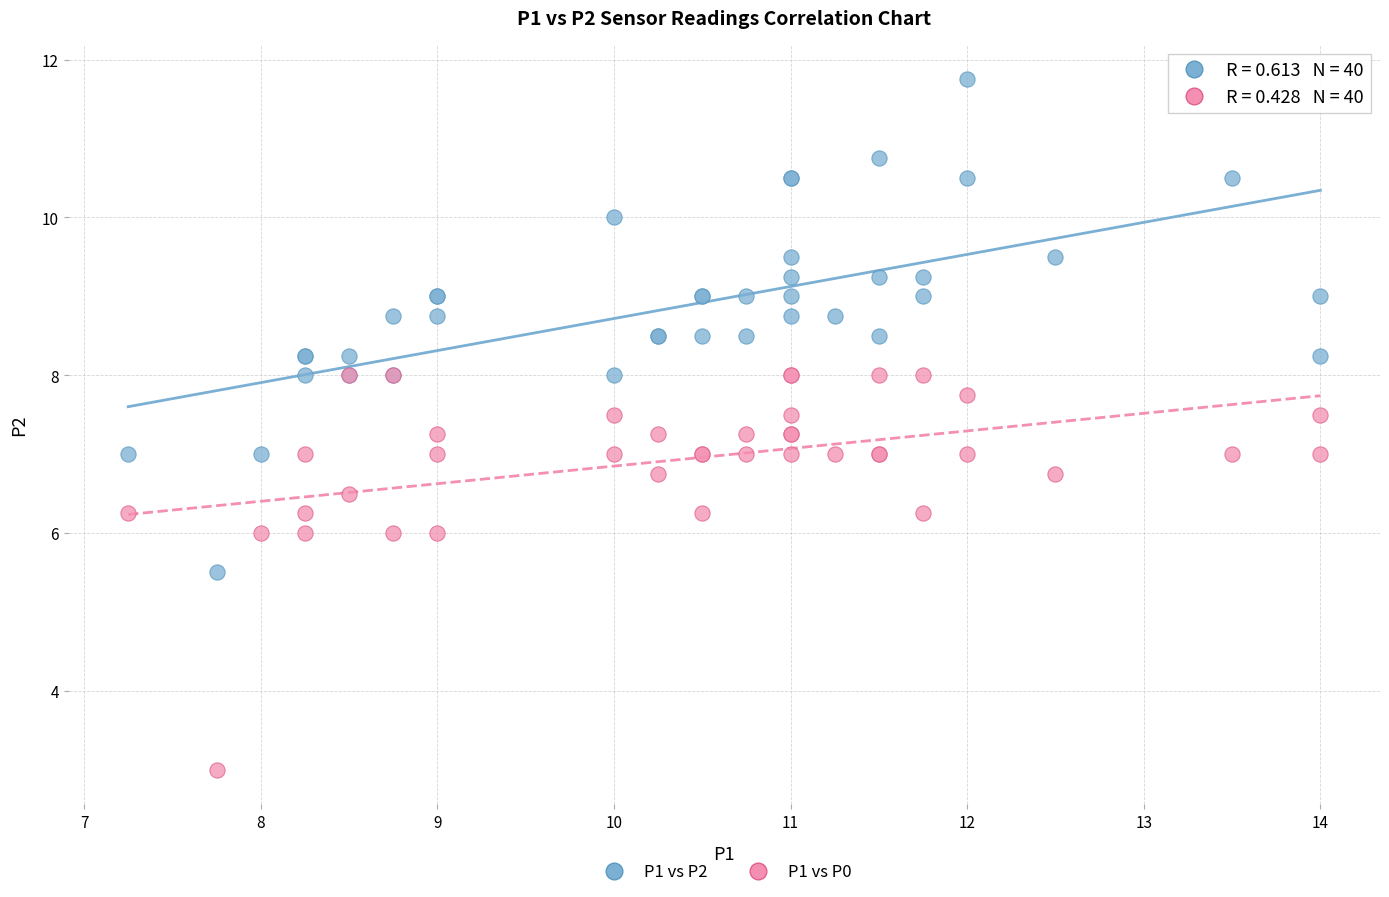

Which series reaches the minimum Y coordinate?

P1 vs P0